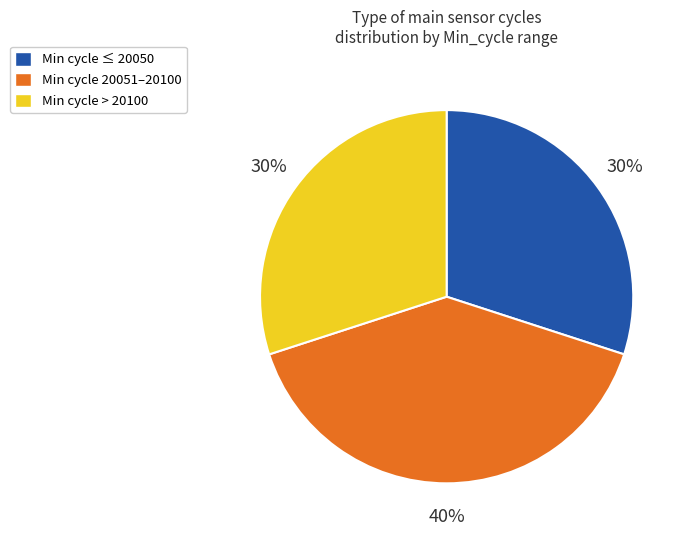

Which category has the biggest portion of the pie?

Min cycle 20051–20100